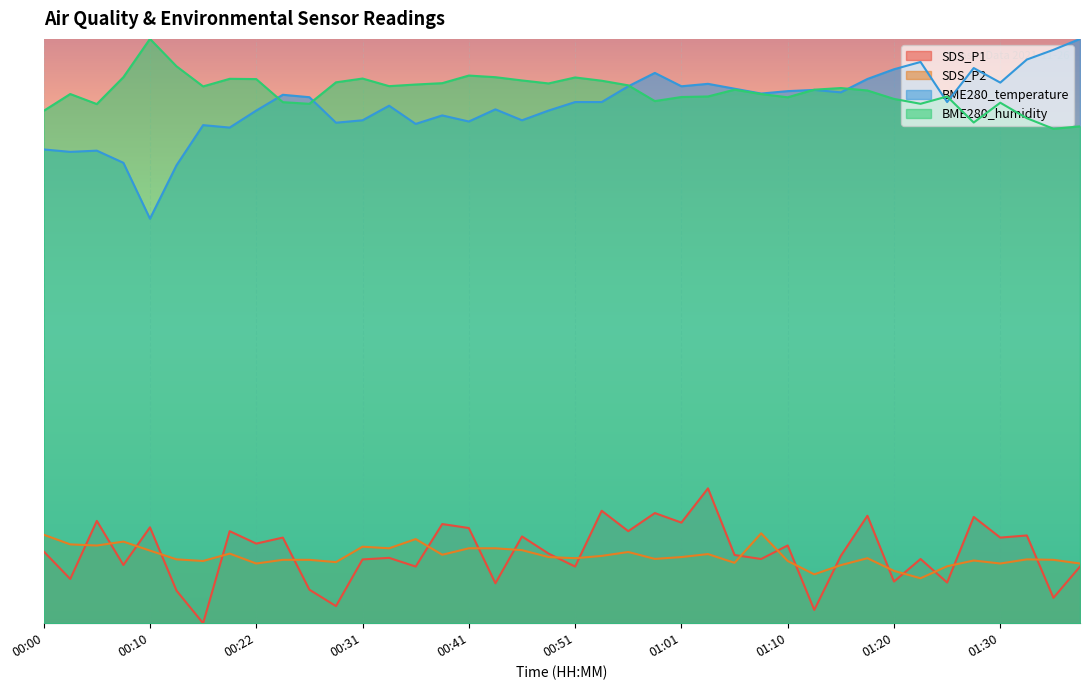

In BME280_temperature, how many points are higher than both neighbors (excluding endpoints)?

11